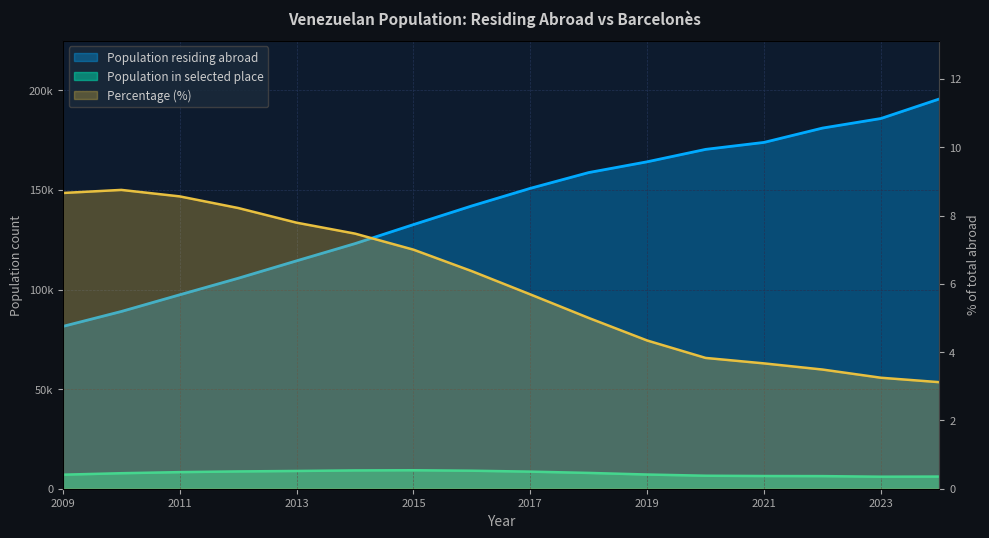

Is it true that Population residing abroad equals 89901.2 at 2019?

False